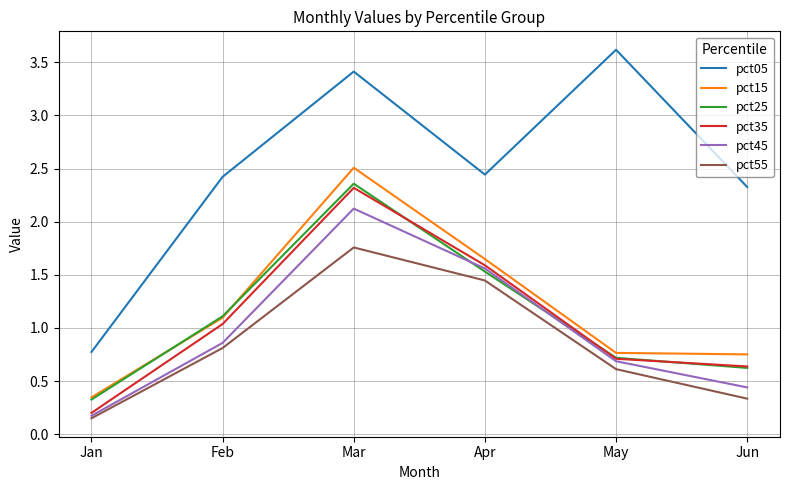

What is the sum of all pct35 values?

6.5